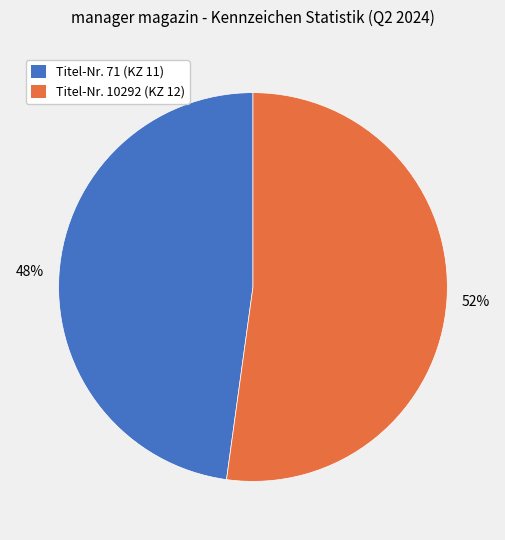

Is it true that Titel-Nr. 71 (KZ 11) is 57% of the pie?

False